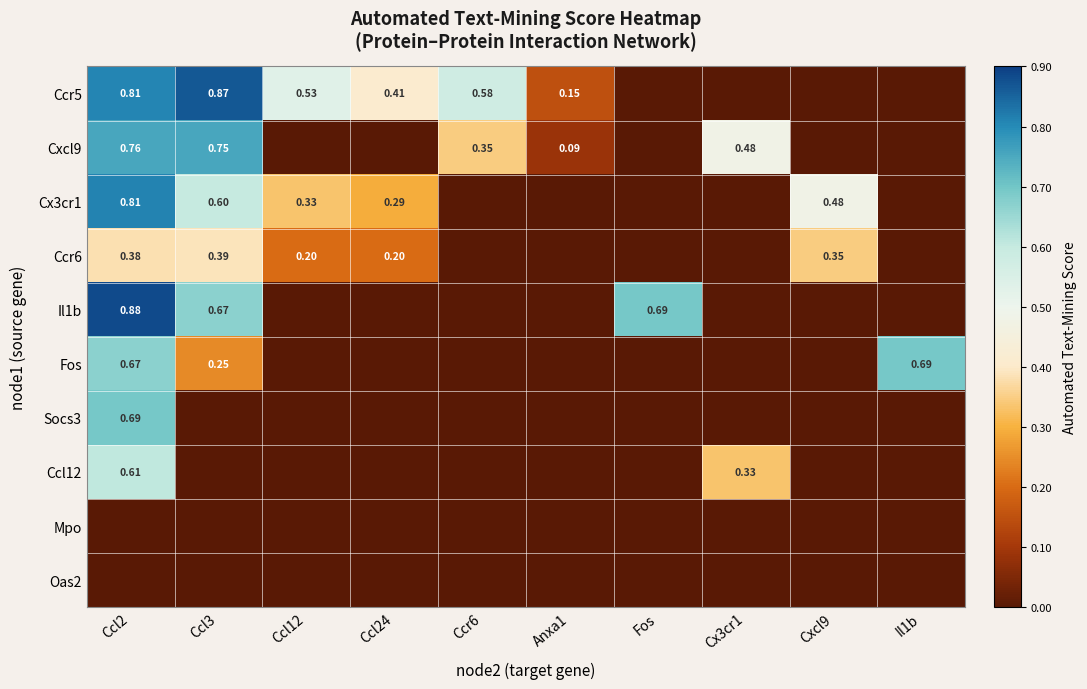

Is it true that Cxcl9 equals 0.1 at Anxa1?

False